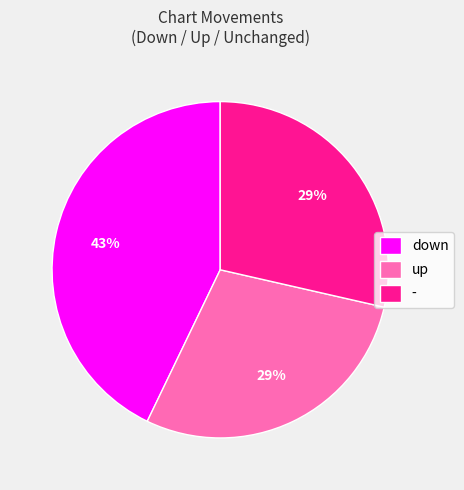

Is the sum of up and - greater than half?

Yes